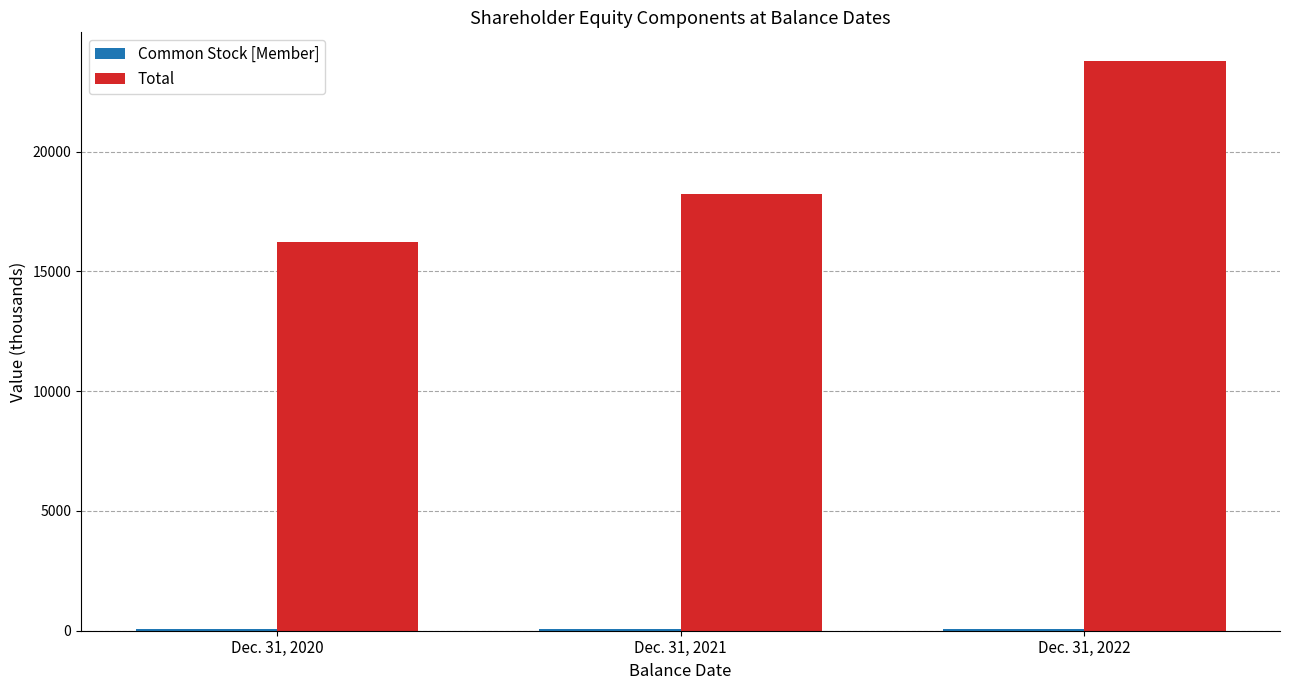

True or false: Total has a value of 6883 at Dec. 31, 2020.

False